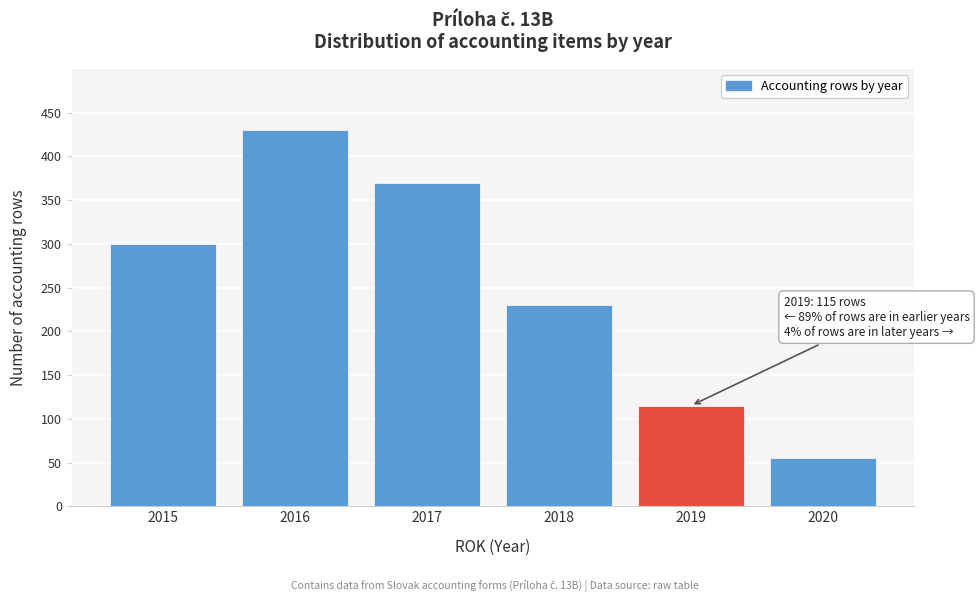

Reading left to right, extract all data points from this chart.

300	430	370	230	115	55